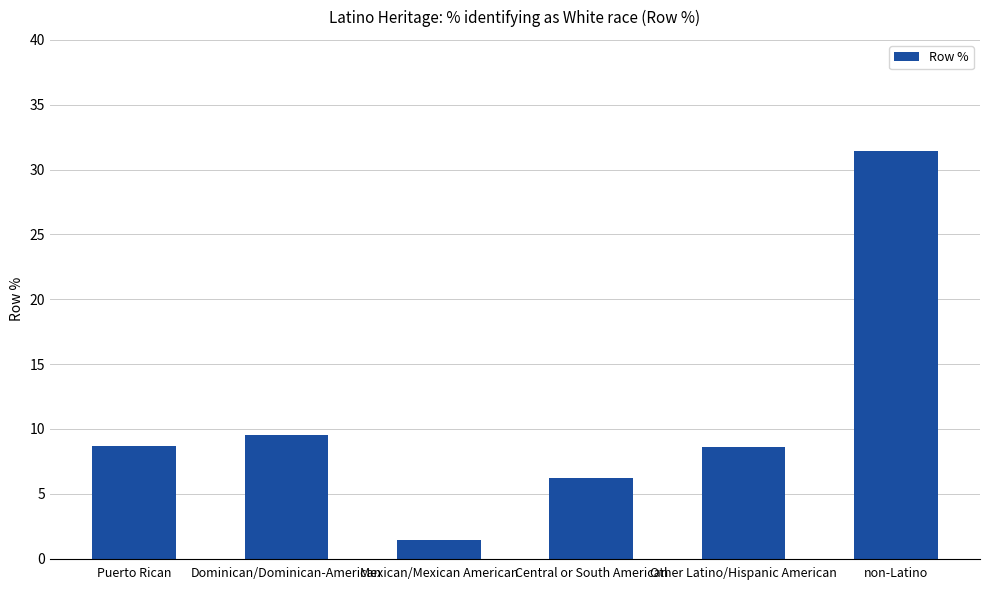

What is the change in value from Central or South American to Other Latino/Hispanic American?

+2.4